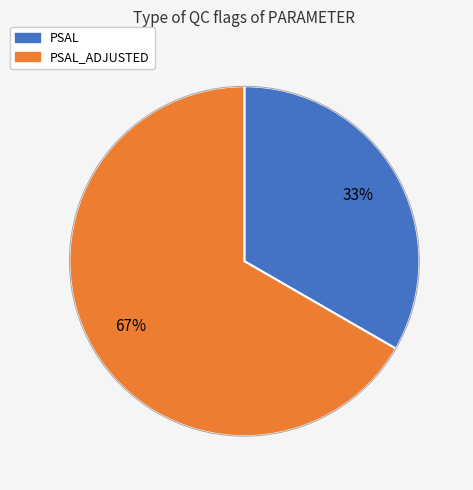

Is it true that PSAL is 19% of the pie?

False